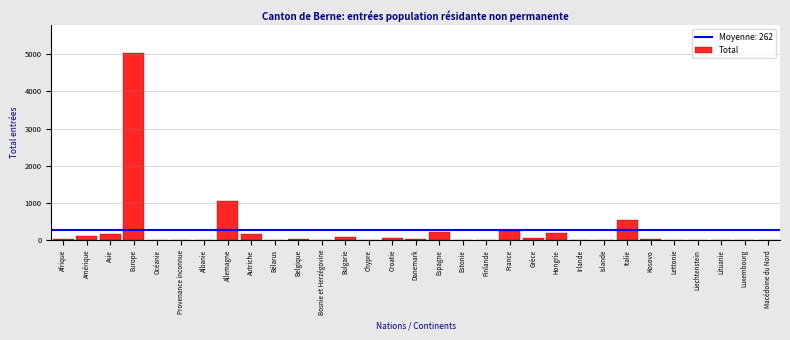

What is the sum of all values?

8123